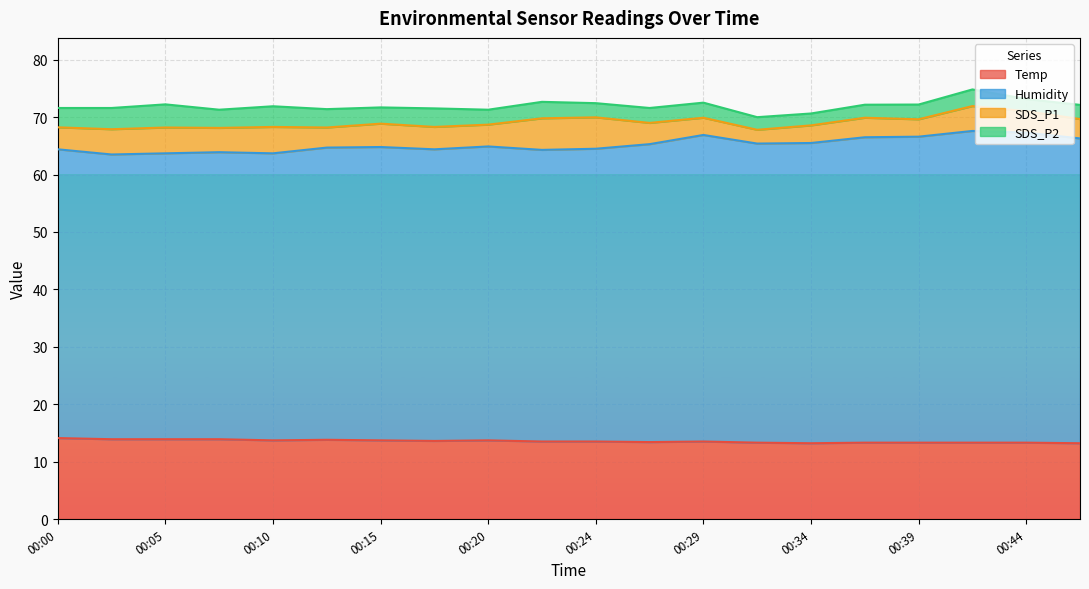

Which series has the widest spread of values?

Humidity